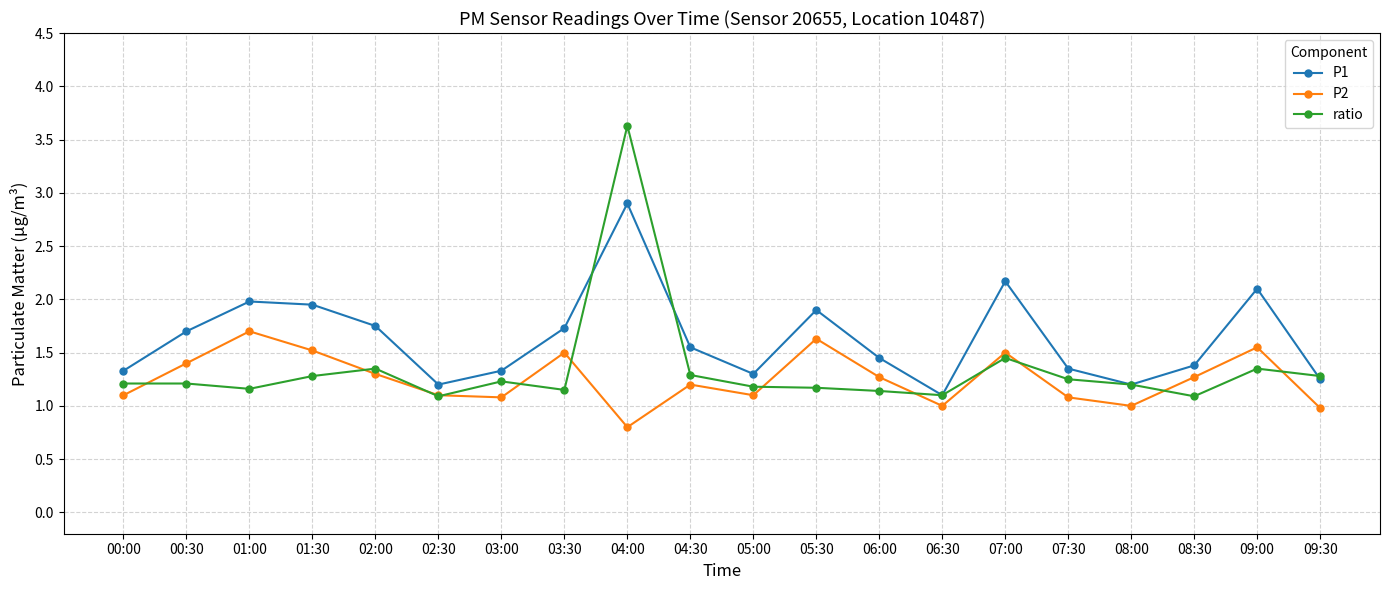

How many distinct data groups are displayed?

3